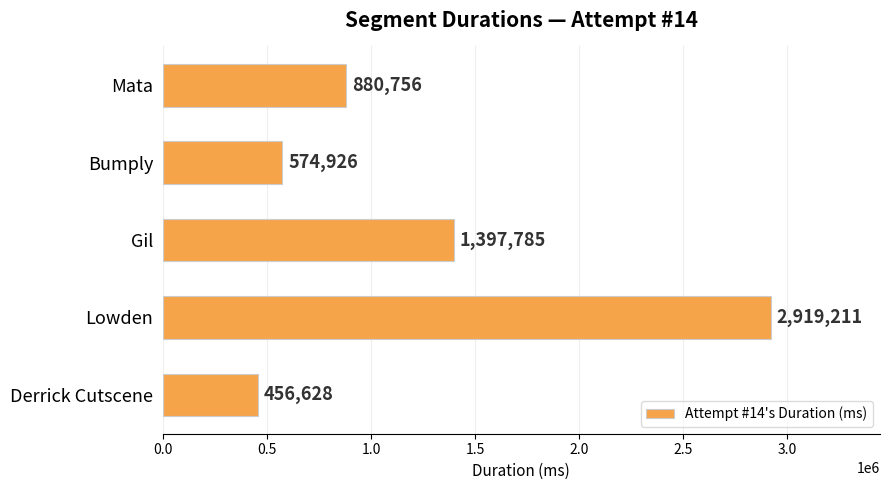

What is the label of the 1st bar from the top?

Mata